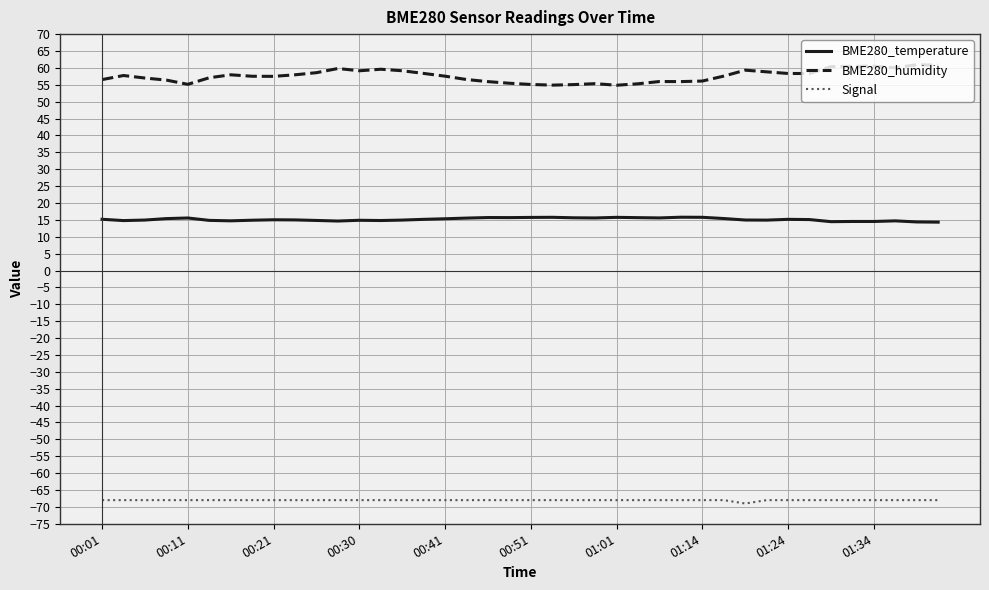

What is the difference between the maximum and minimum values in the BME280_humidity series?

6.1